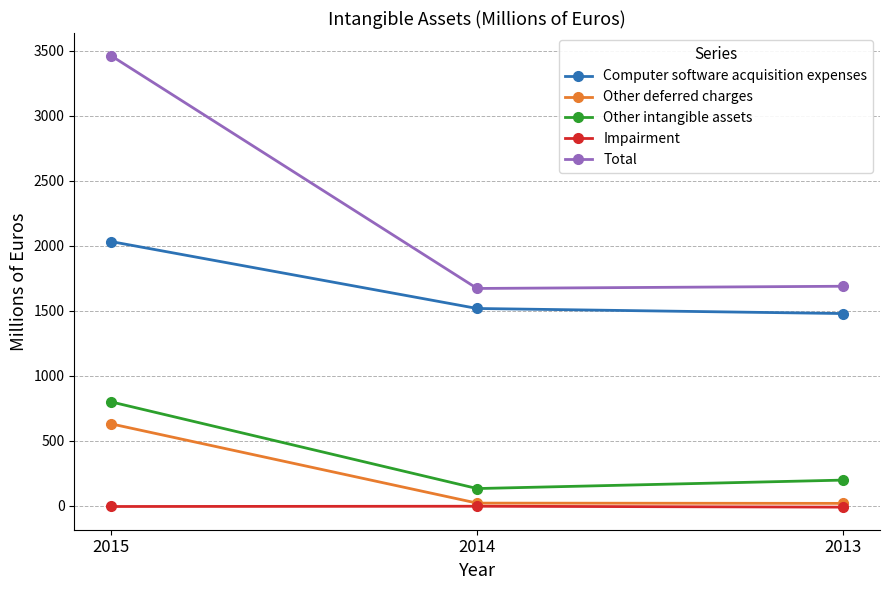

What are all the series names shown in the legend?

Computer software acquisition expenses, Other deferred charges, Other intangible assets, Impairment, Total